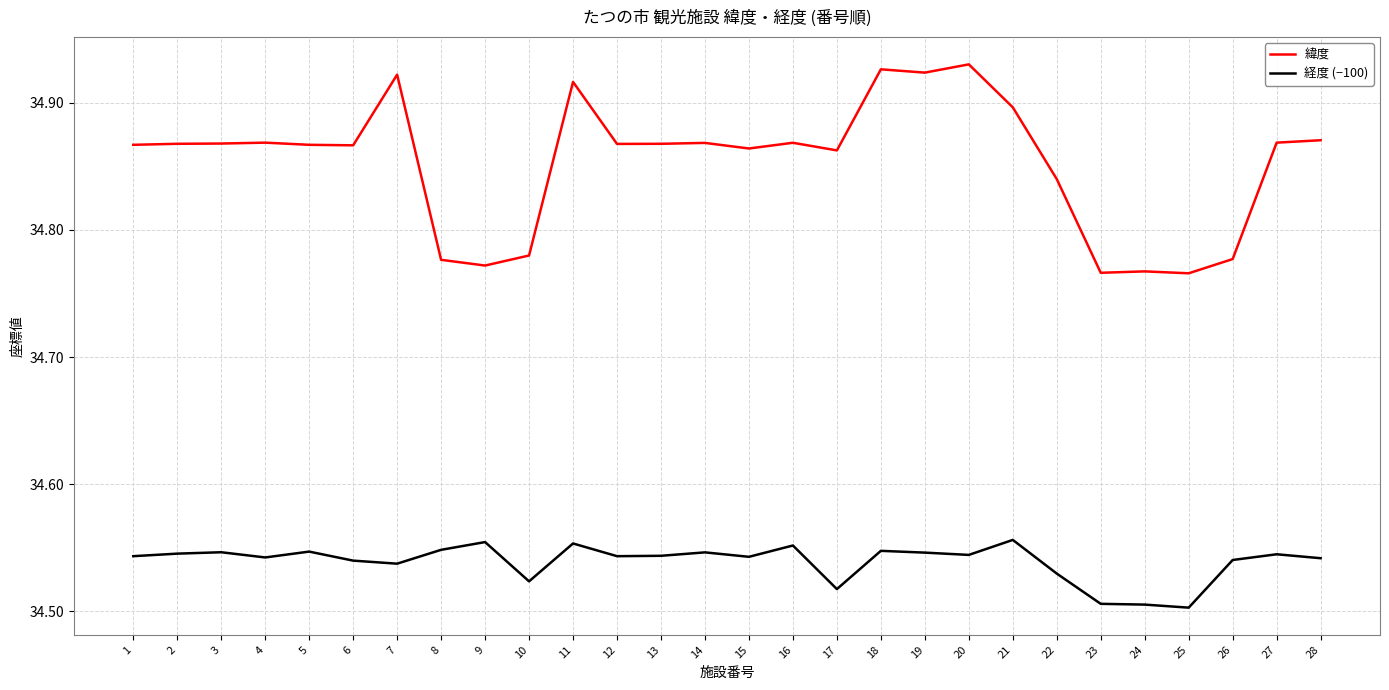

At how many categories does at least one series exceed 34?

28